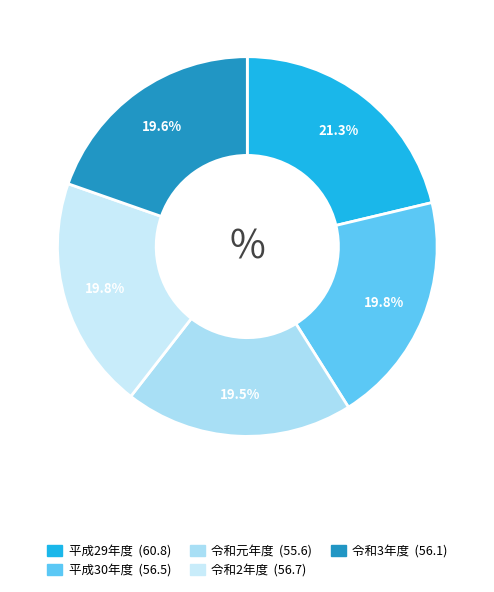

To the nearest percent, what is the average slice percentage?

20%